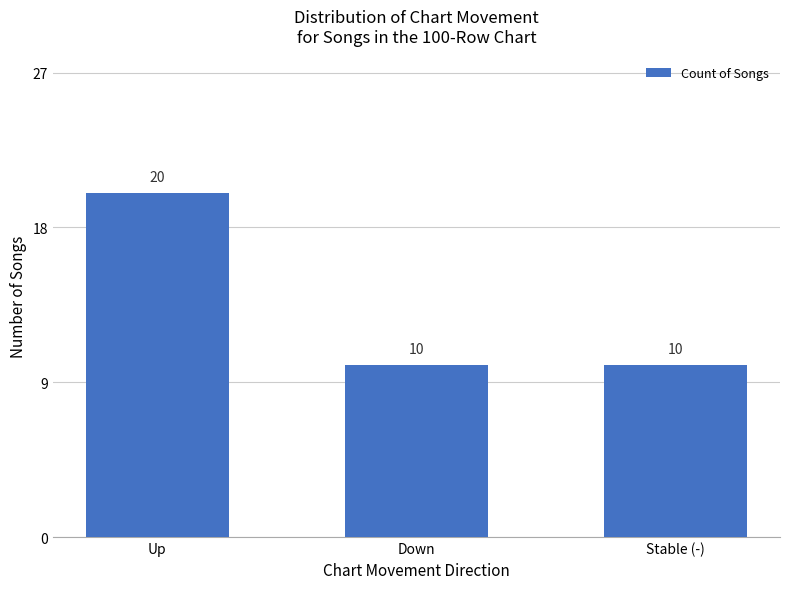

What is the difference between the maximum and second lowest values?

10